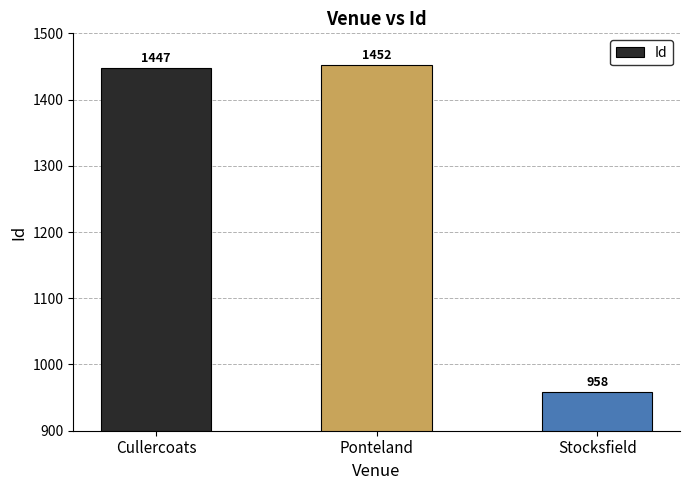

What is the minimum value shown in the chart?

958